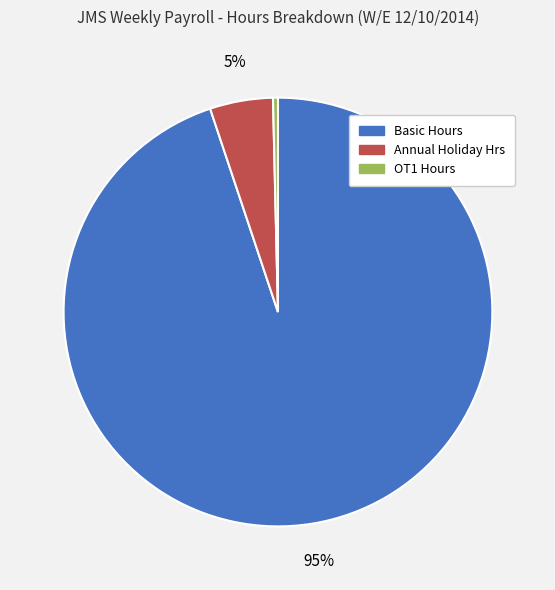

What is the smallest slice in the pie chart?

OT1 Hours